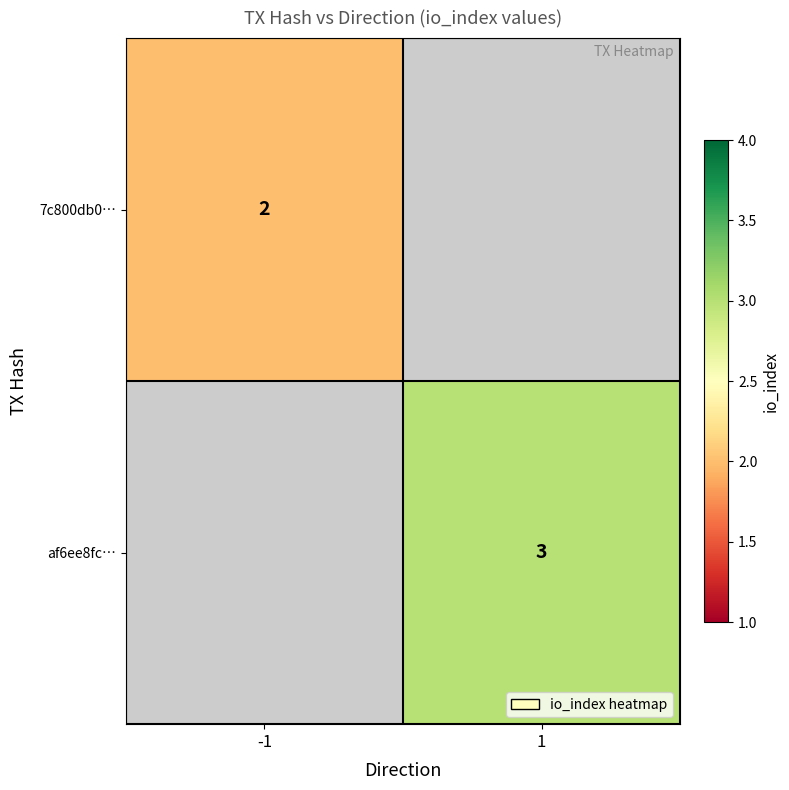

Between -1 and 1, which is larger?

1